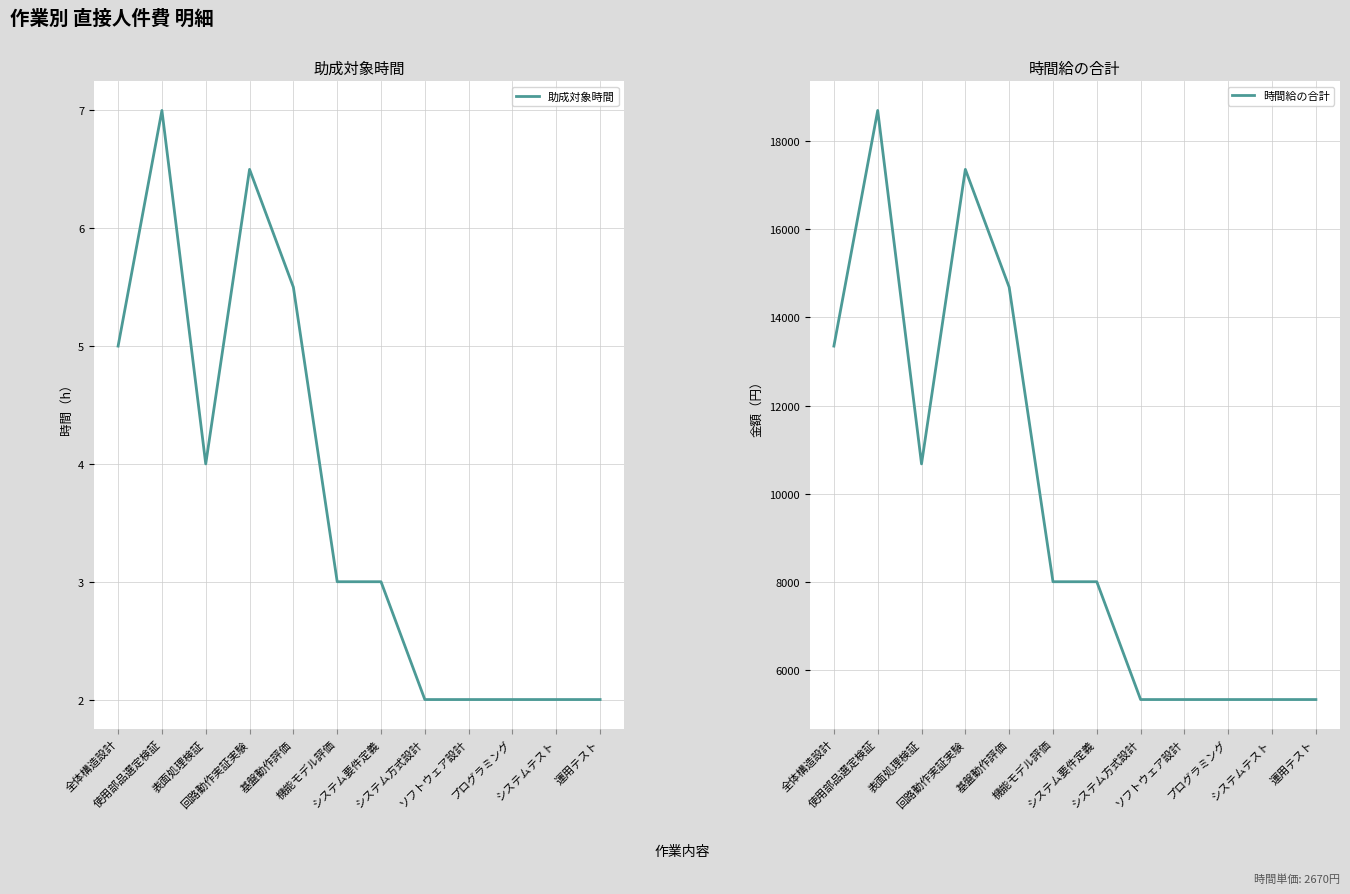

What is the highest value of the 時間給の合計 series?

18690.0